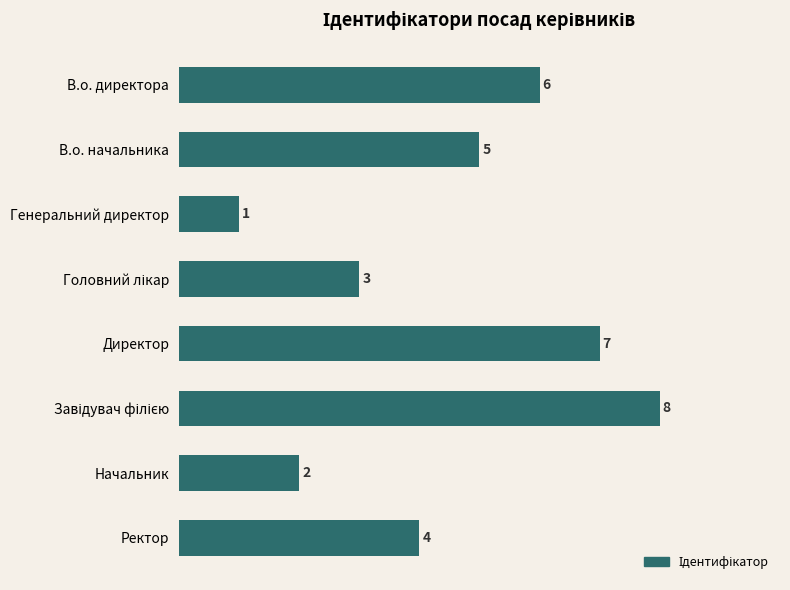

At which label is the value closest to 4?

Ректор